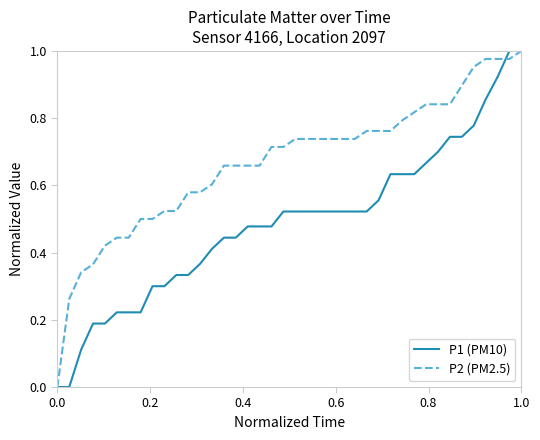

Rank the series by their average value, from highest to lowest.

P2 (PM2.5), P1 (PM10)